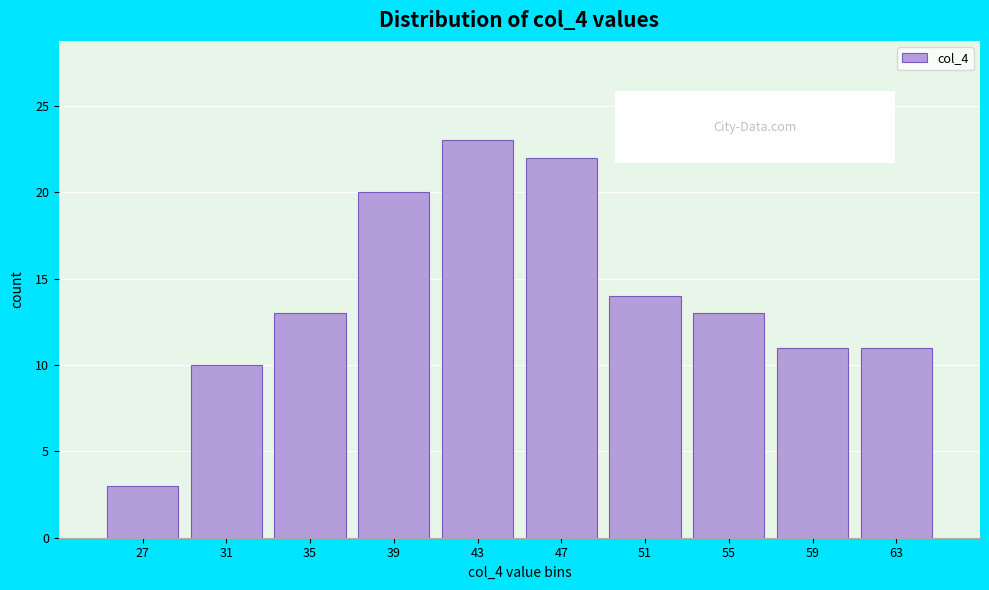

Reading left to right, extract all data points from this chart.

3	10	13	20	23	22	14	13	11	11